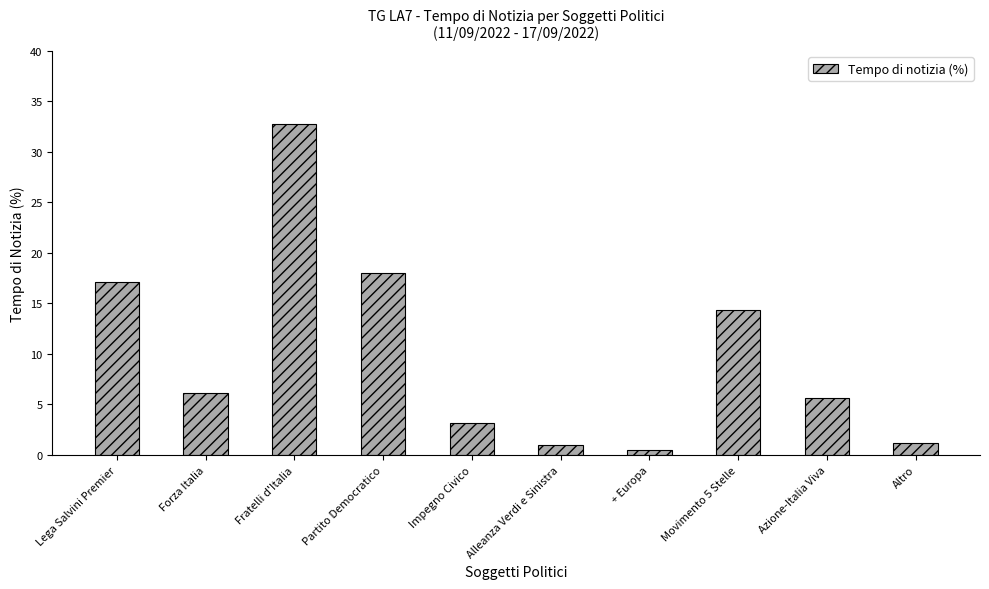

What is the sum of the values at Movimento 5 Stelle and Azione-Italia Viva?

19.9